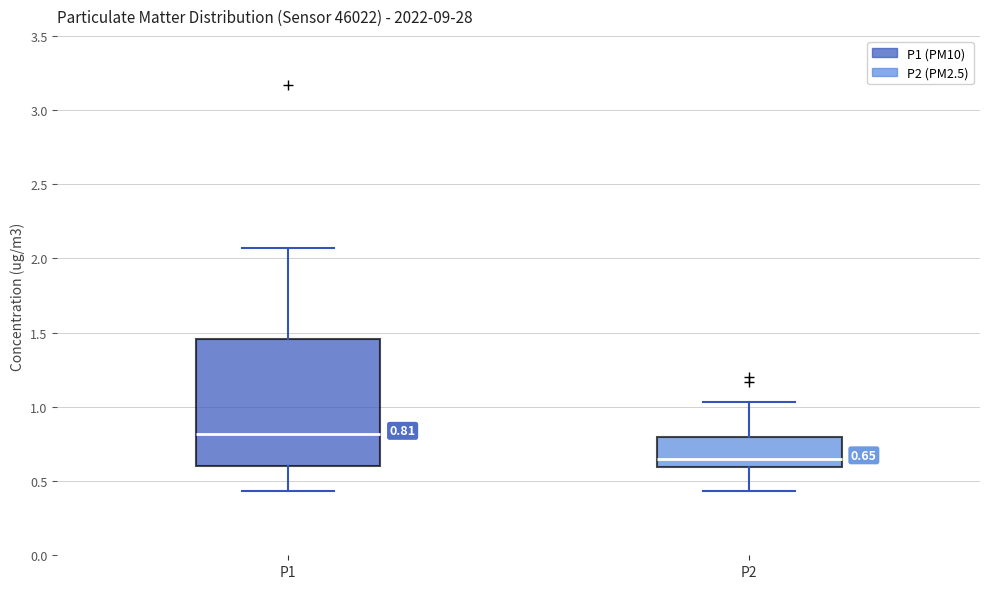

Which box's median line is the lowest?

P2